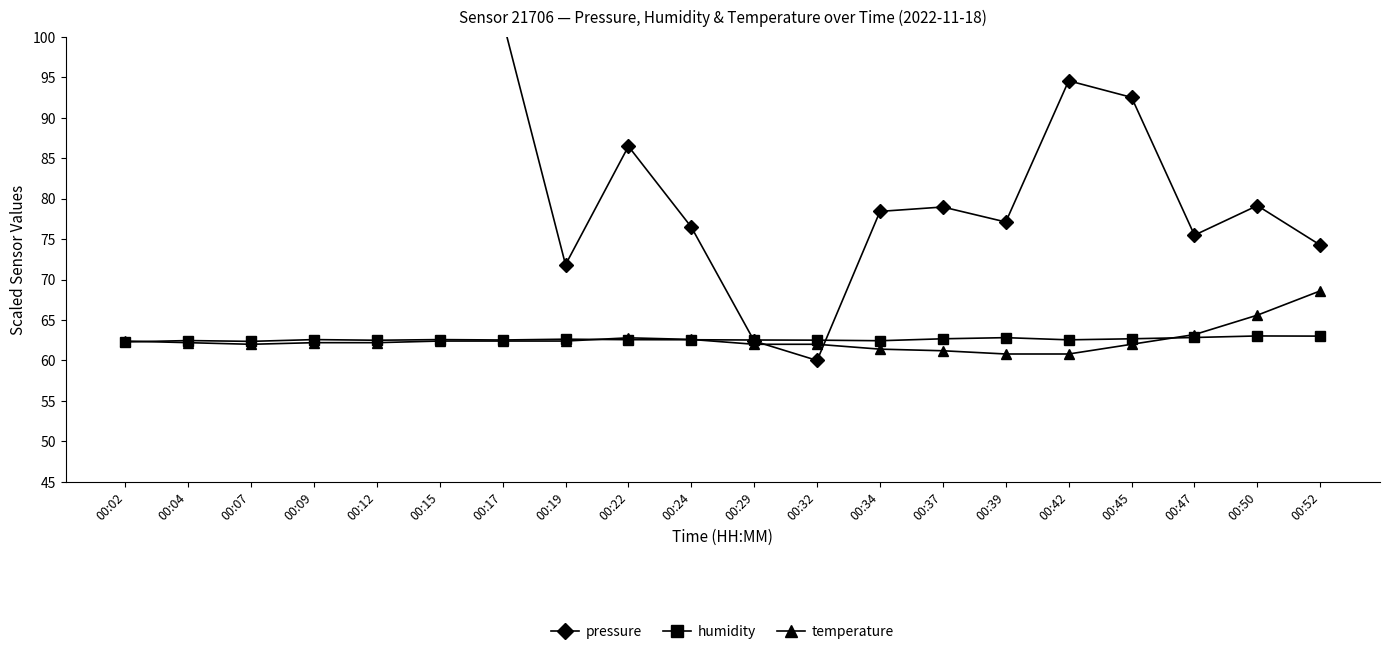

What is the sum of all temperature values?

1251.2